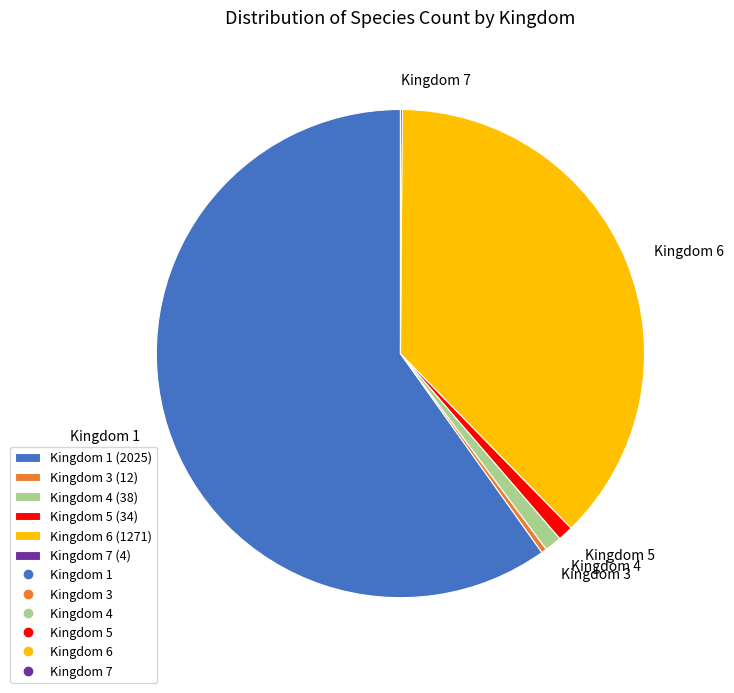

Is there any slice that represents more than half of the pie?

Yes